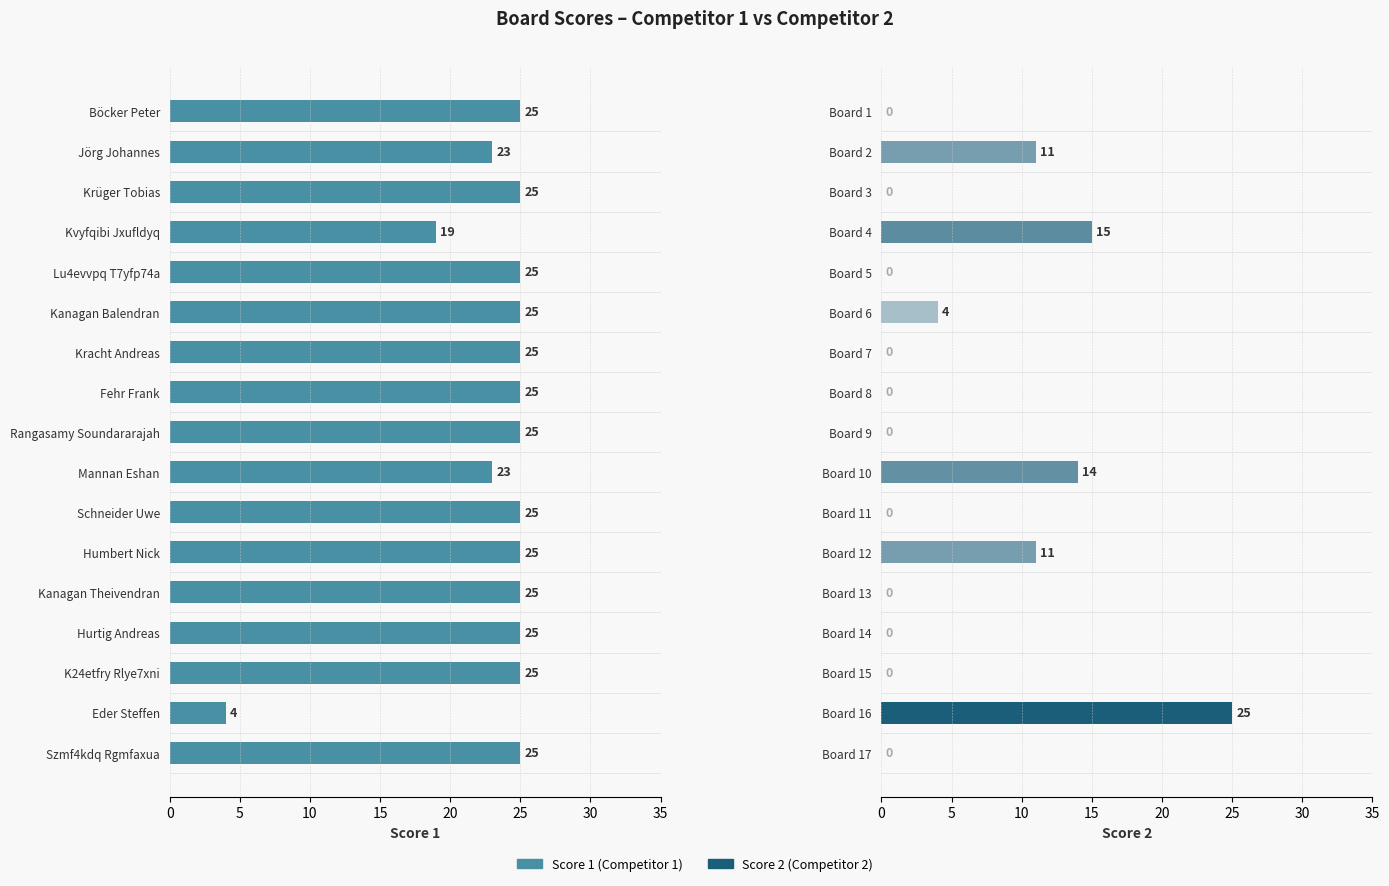

Between 5 and 10, which series saw the biggest shift?

Score 2